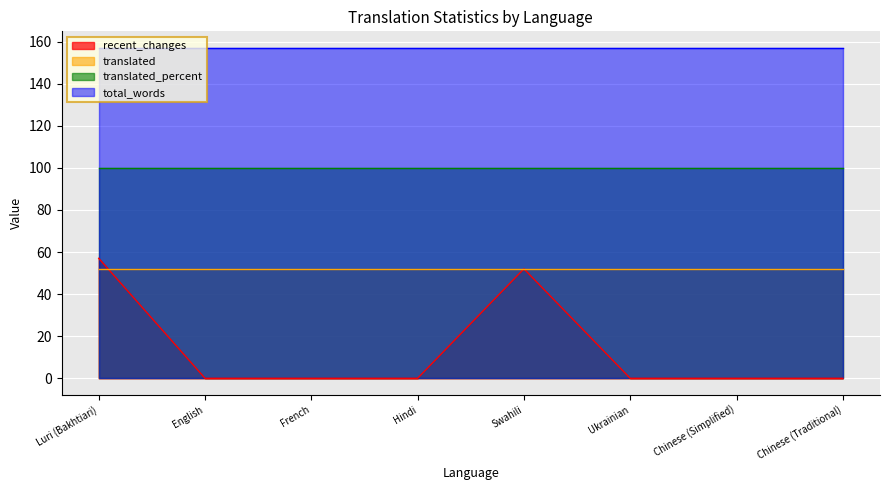

Is it true that translated equals 52 at Ukrainian?

True